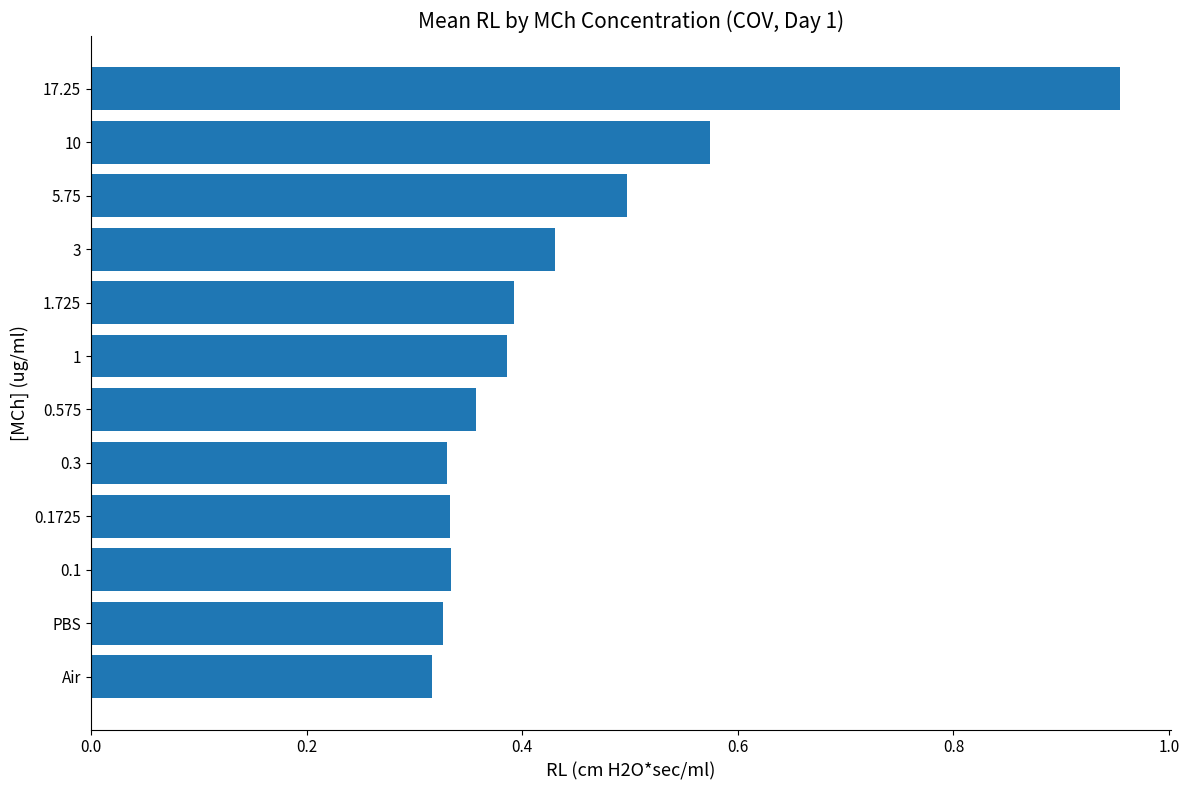

At which category does the chart reach its peak across all series?

17.25